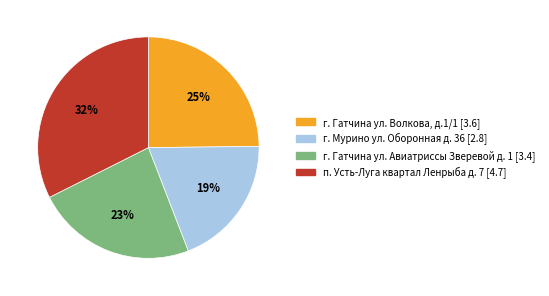

Is there any slice that represents more than half of the pie?

No